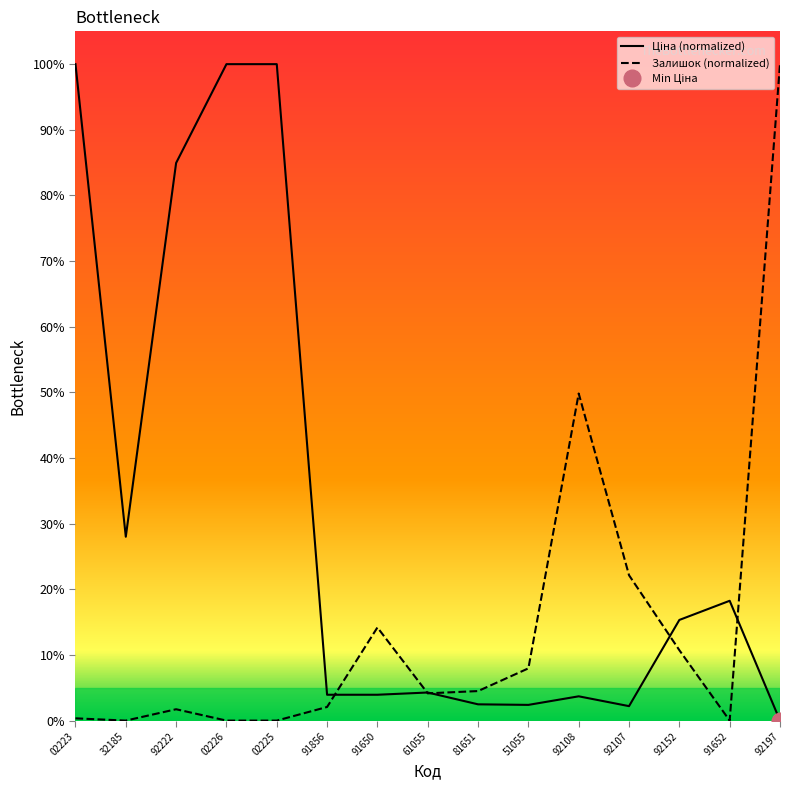

Does the chart have visible grid lines?

No